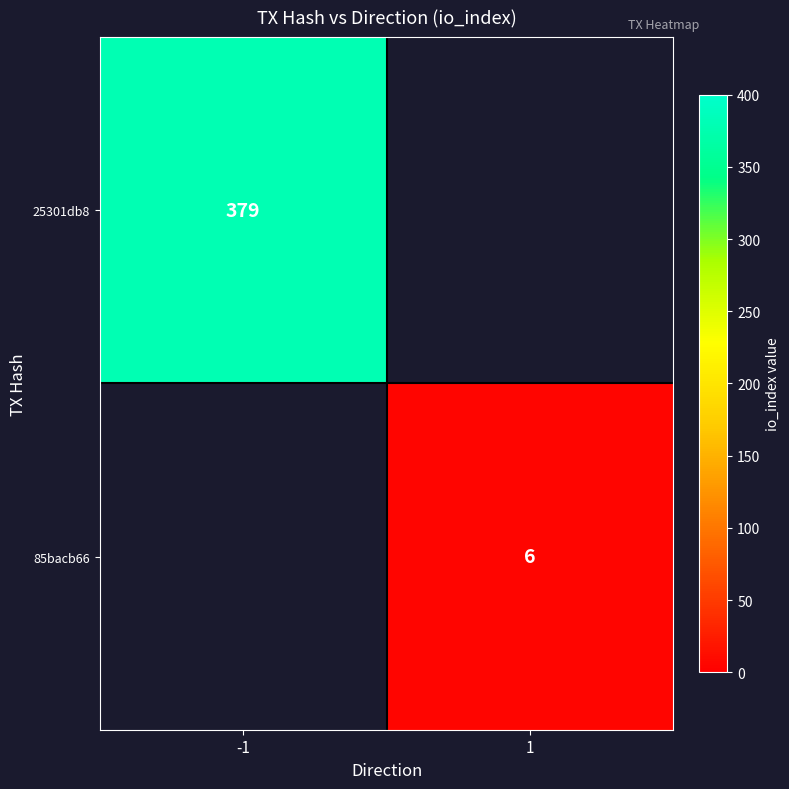

The value of 25301db8 at -1 is 501. True or false?

False